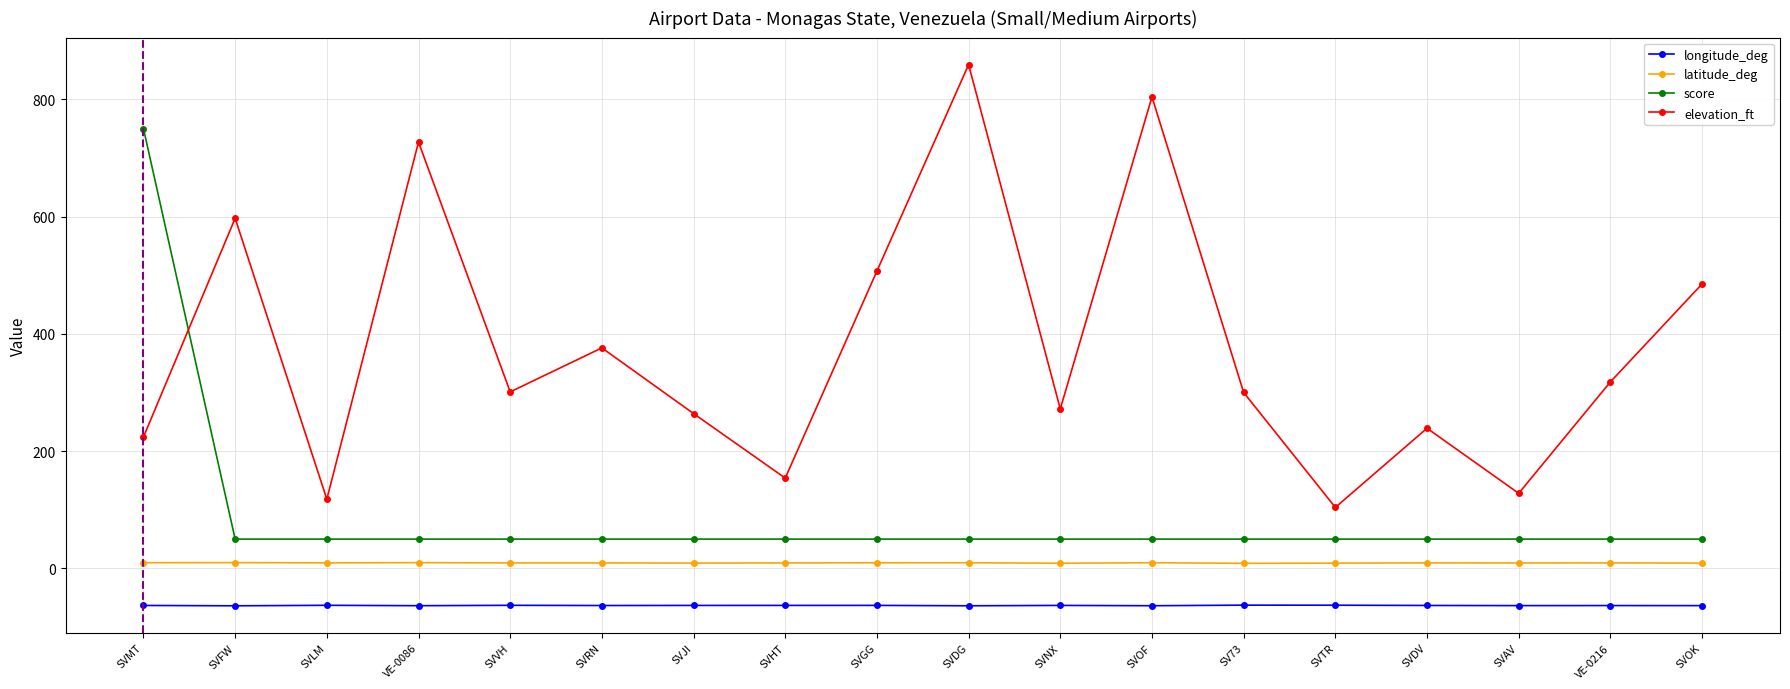

What is the minimum value shown in the chart?

-63.8